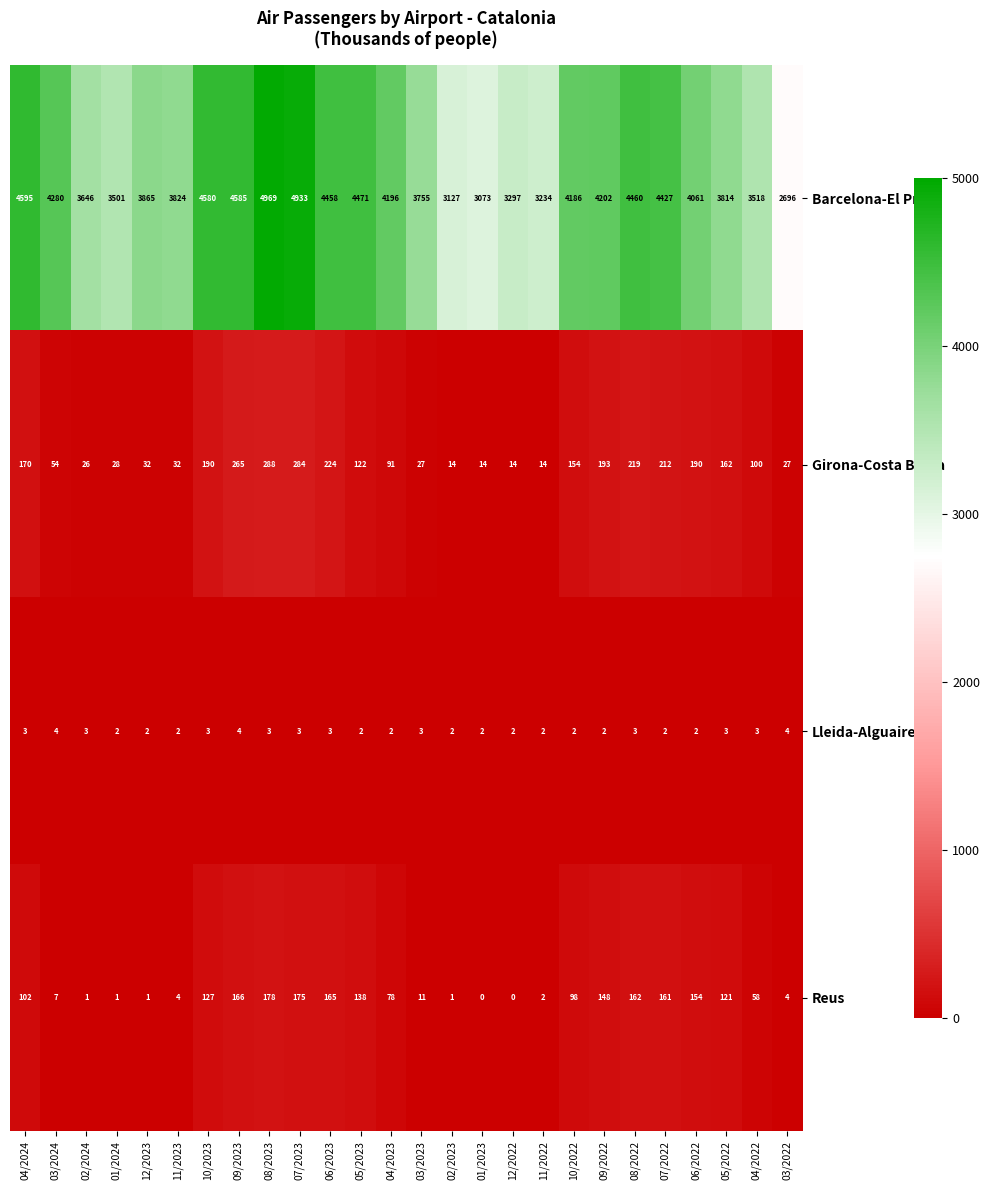

What is the sum of all Reus values?

2063